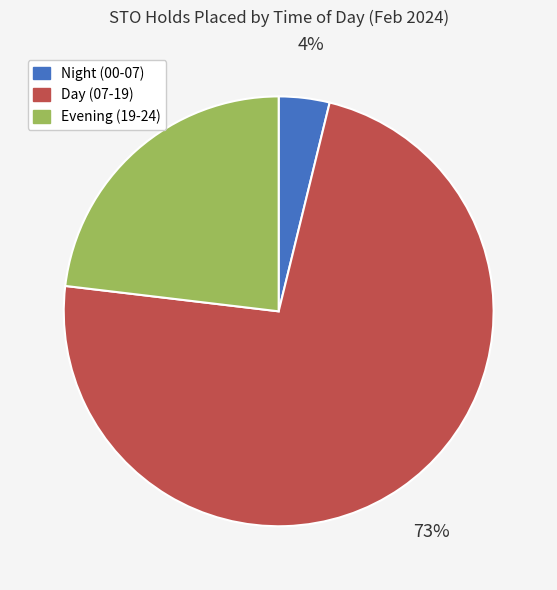

Count the number of slices in the pie.

3